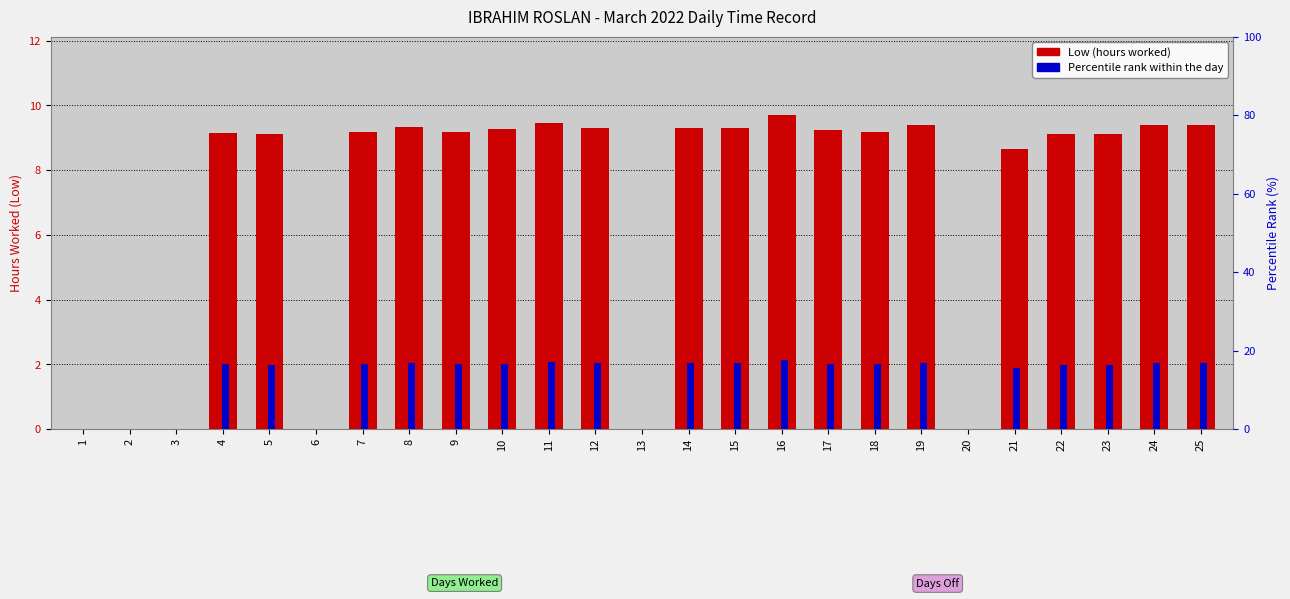

What is the average value of the Percentile rank series?

12.7